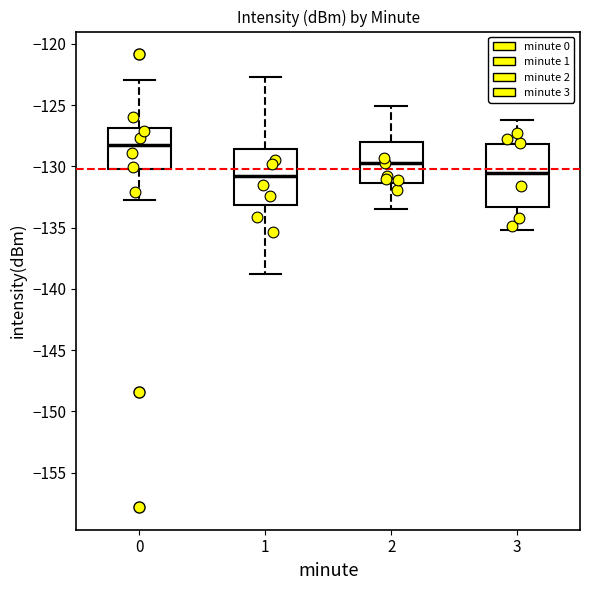

Reading left to right, transcribe this box plot: for each box, give where its median line is, the range the box spans, and where its two whiskers end, as read against the y-axis. The values are not printed on the chart, so give them approximately, as read against the axis.

0: median -128.0, box -130.0 to -127.0, whiskers -132.5 to -123.0
1: median -131.0, box -133.0 to -128.5, whiskers -139.0 to -122.5
2: median -129.5, box -131.5 to -128.0, whiskers -133.5 to -125.0
3: median -130.5, box -133.5 to -128.0, whiskers -135.0 to -126.0